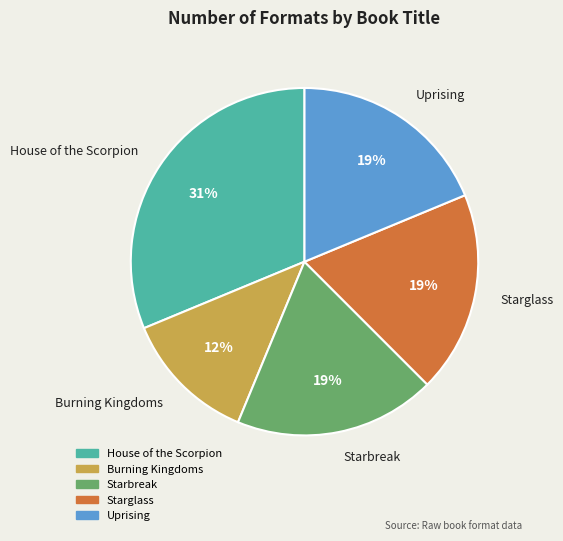

The Starglass slice represents 19% of the pie. True or false?

True